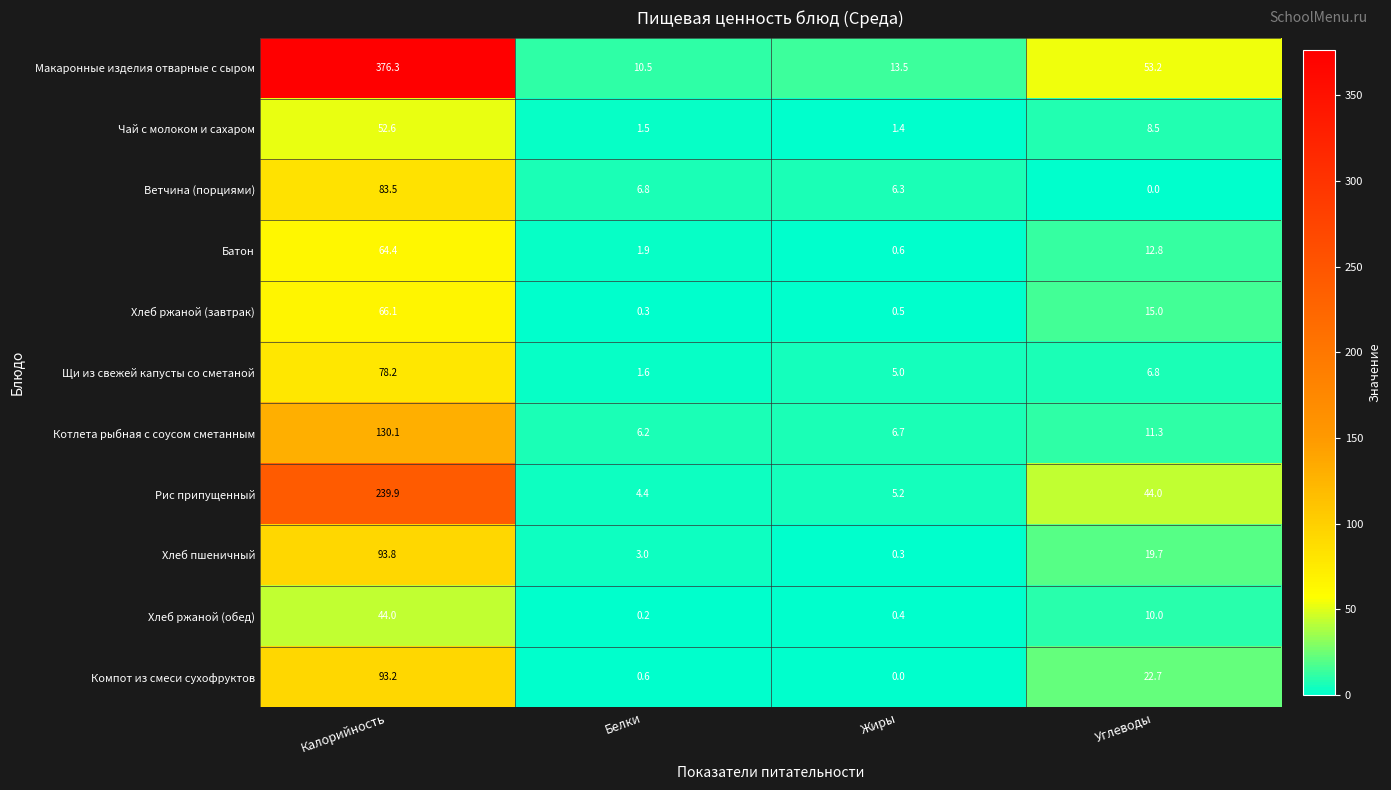

What is the sum of all Хлеб ржаной (завтрак) values?

81.9